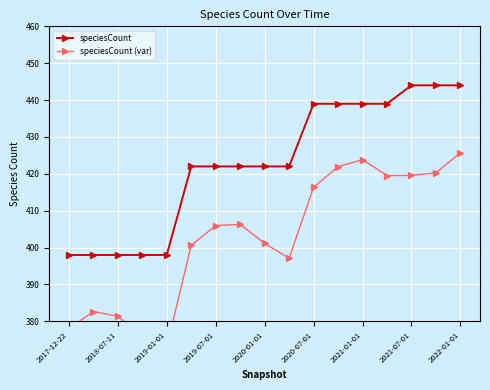

Which series has the largest range (max minus min)?

speciesCount (var)